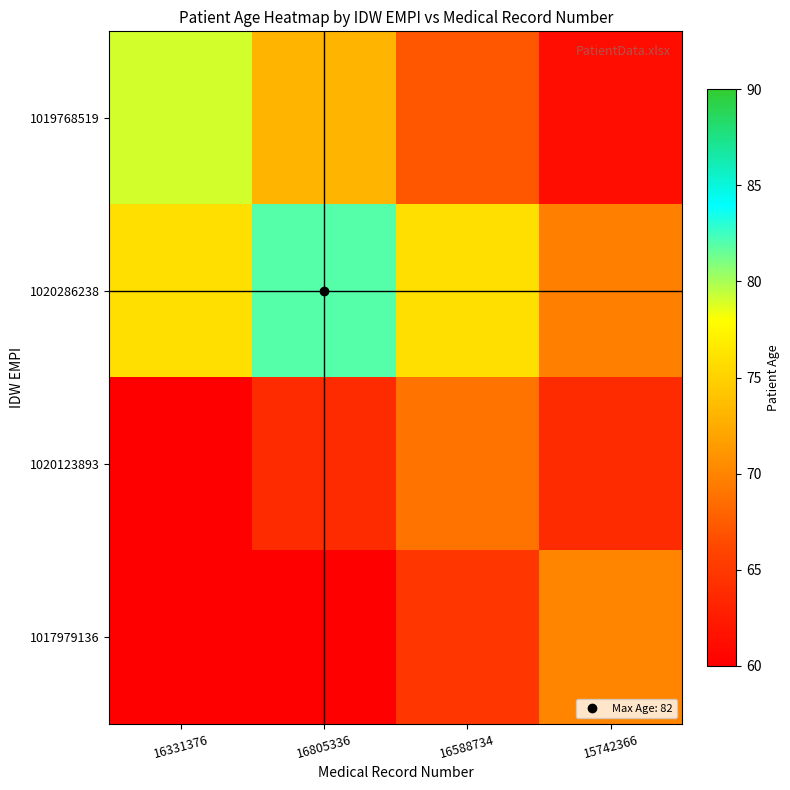

At which category is the sum across all series the highest?

16805336